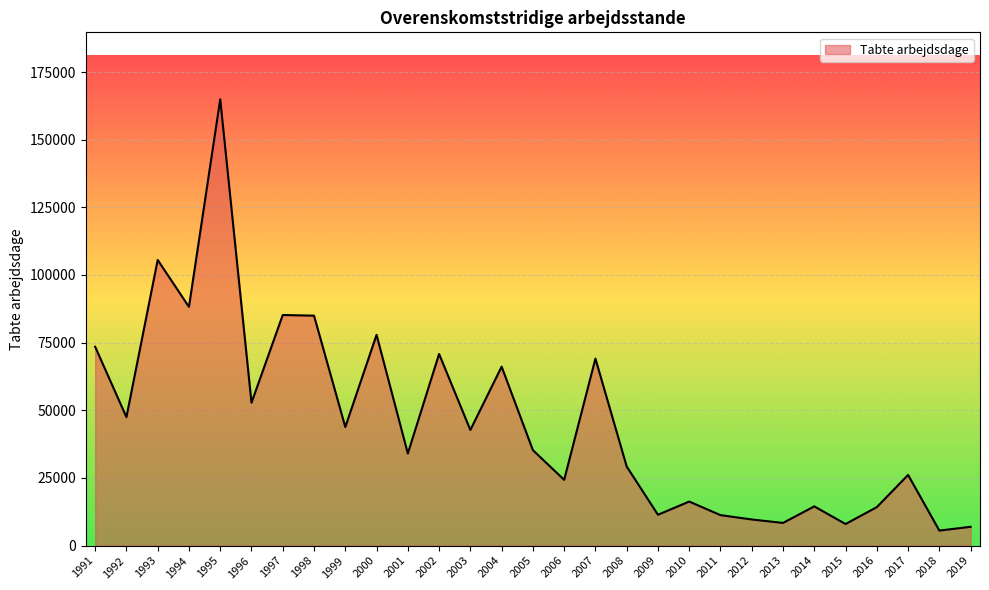

The value at 2010 is 4610.5. True or false?

False